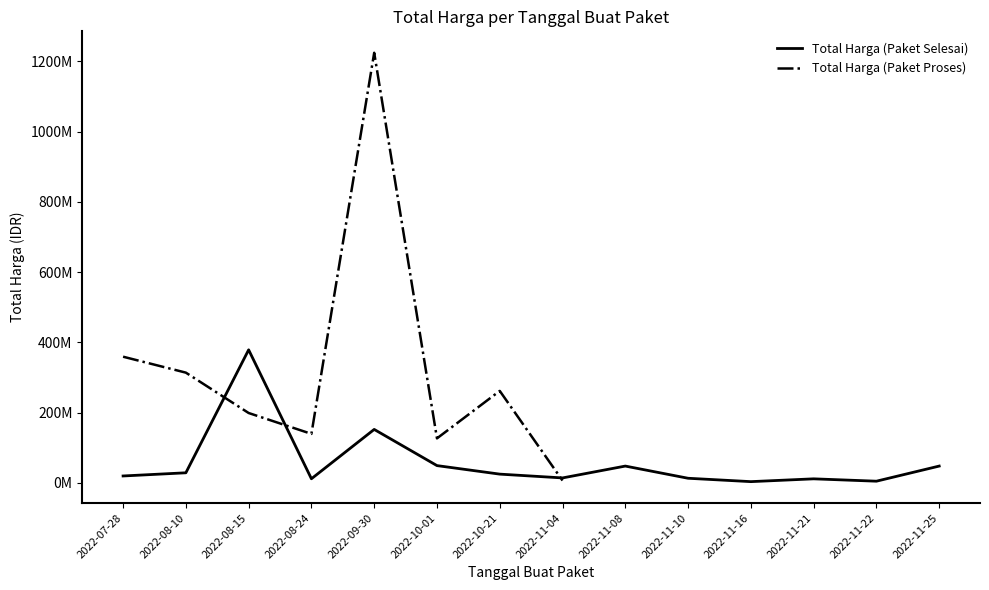

What position from the left is 2022-11-10?

10